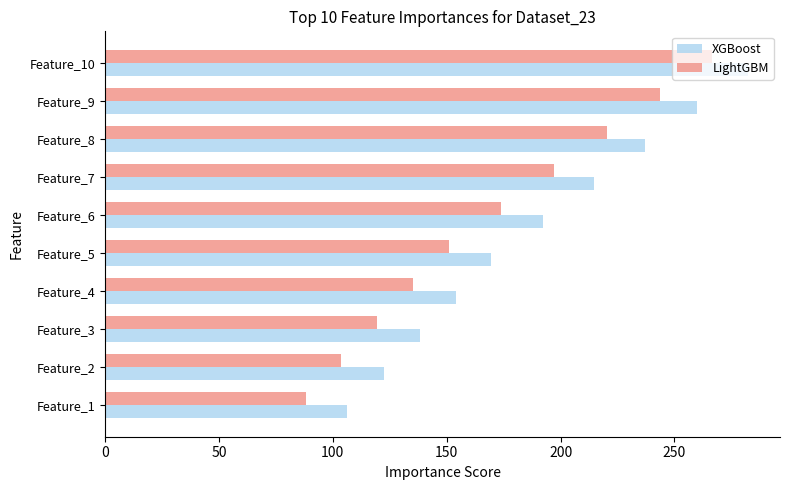

Read the XGBoost value at Feature_5.

169.6